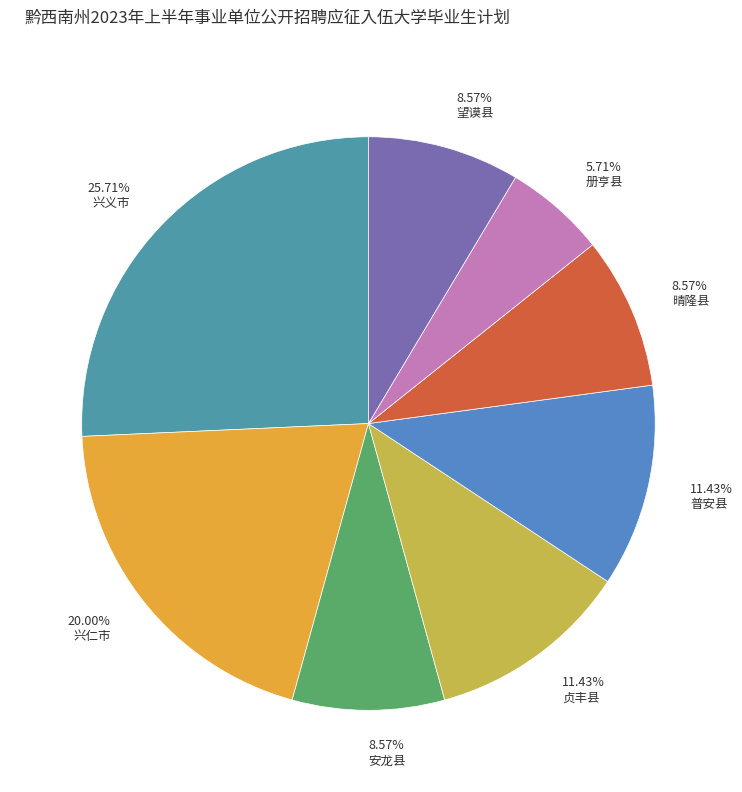

To the nearest percent, what percentage of the pie is 望谟县?

9%